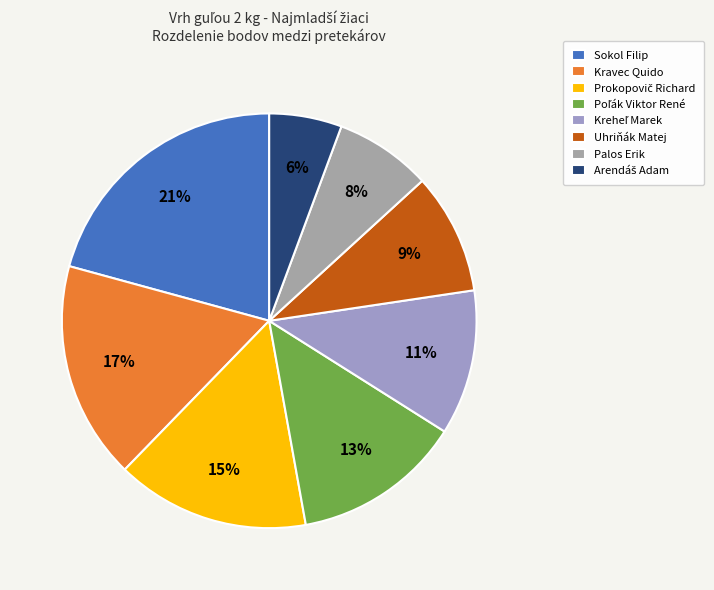

What is the largest slice in the pie chart?

Sokol Filip